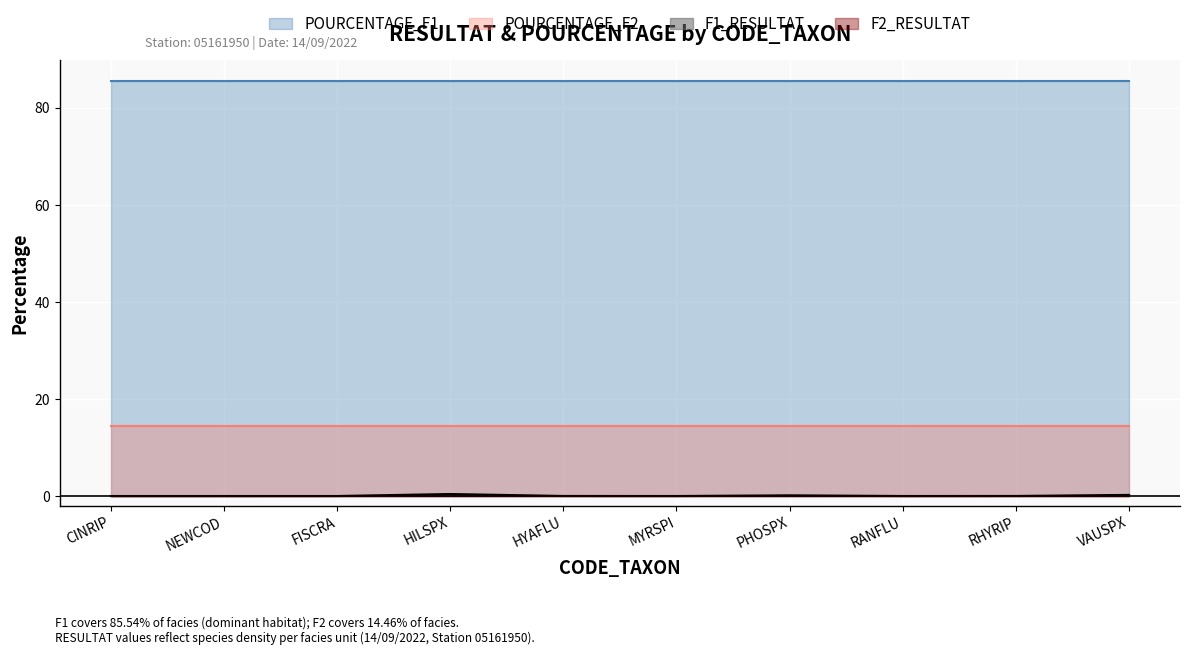

At which label does F1_RESULTAT reach its minimum?

CINRIP